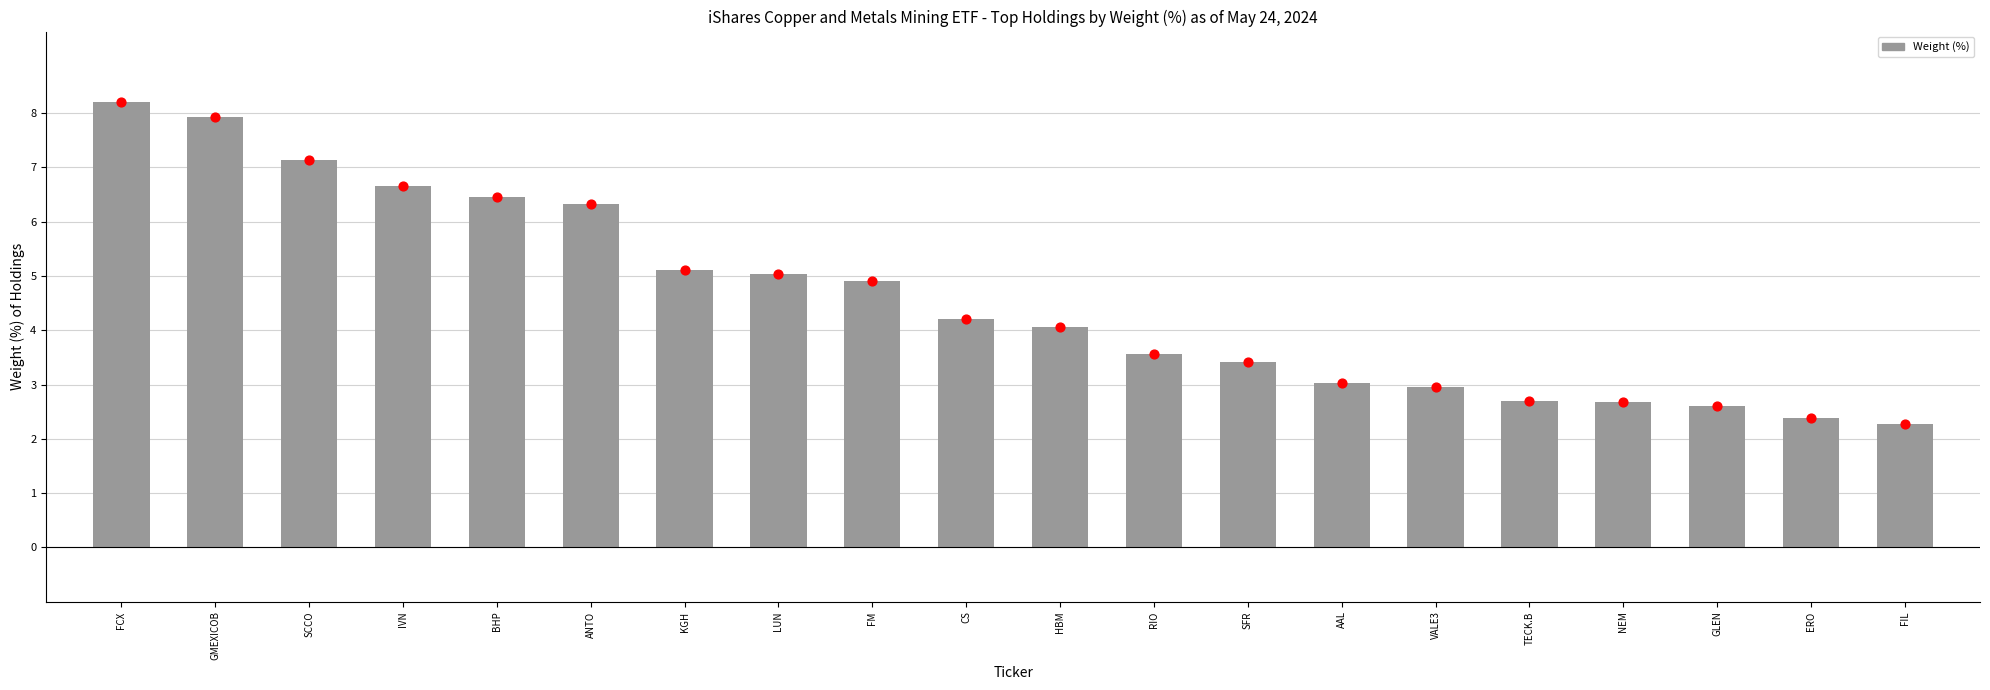

What is the ratio of the value at HBM to the value at GMEXICOB?

0.5